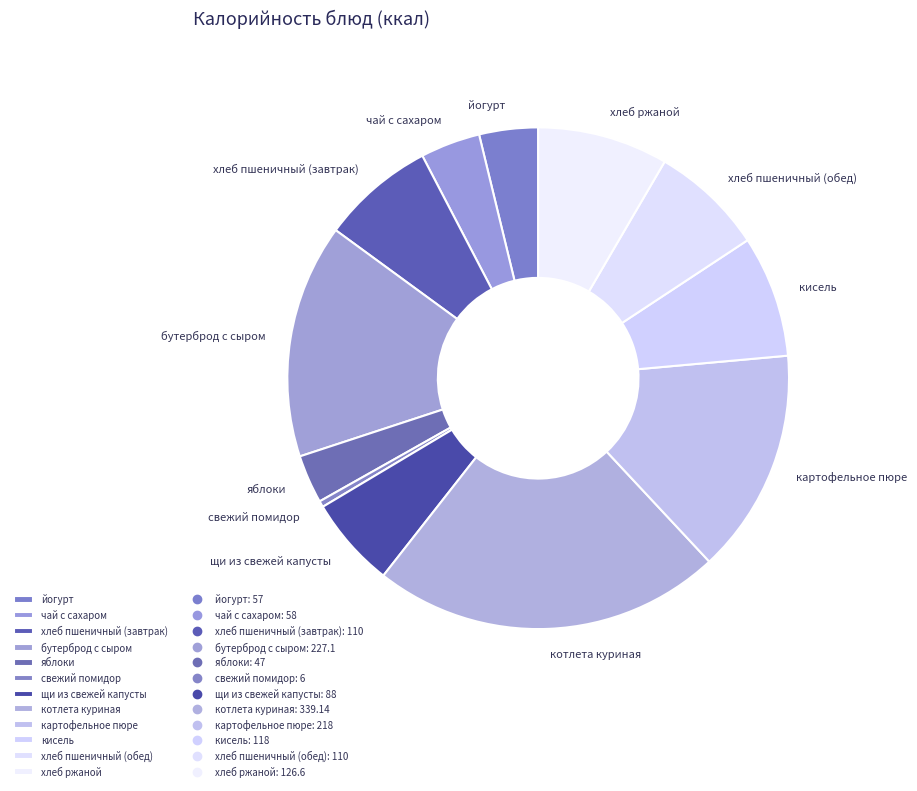

Do яблоки and хлеб ржаной together represent more than half of the pie?

No